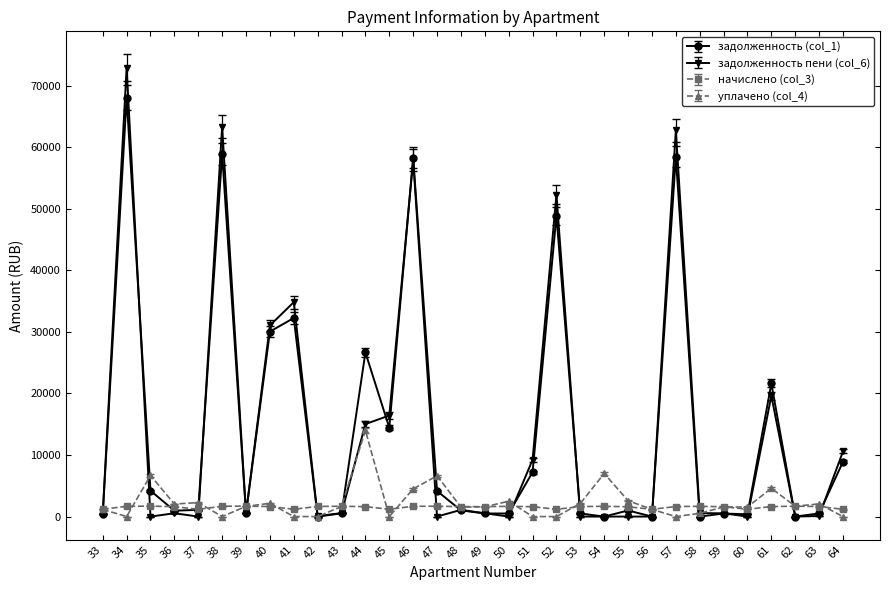

True or false: начислено (col_3) has more than 2 interior local peaks.

True